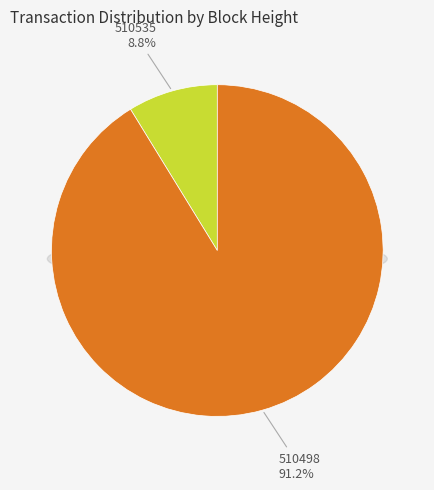

Which slice is the largest?

510498